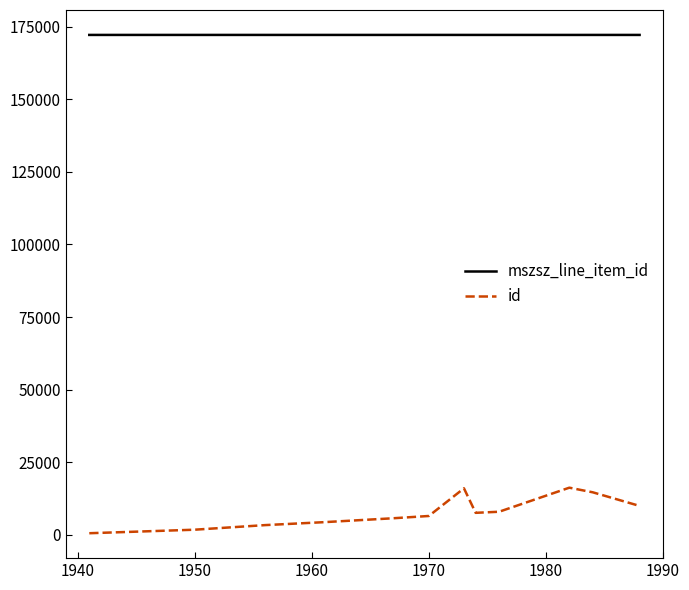

Which series has the largest total across all categories?

mszsz_line_item_id